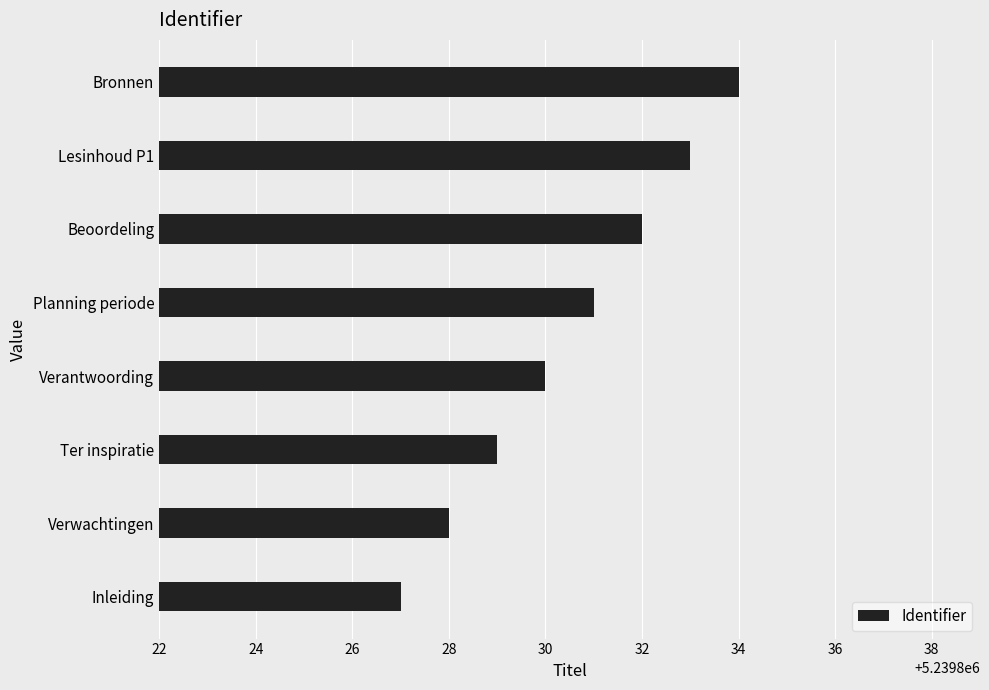

How many values are between 5239829 and 5239833?

5